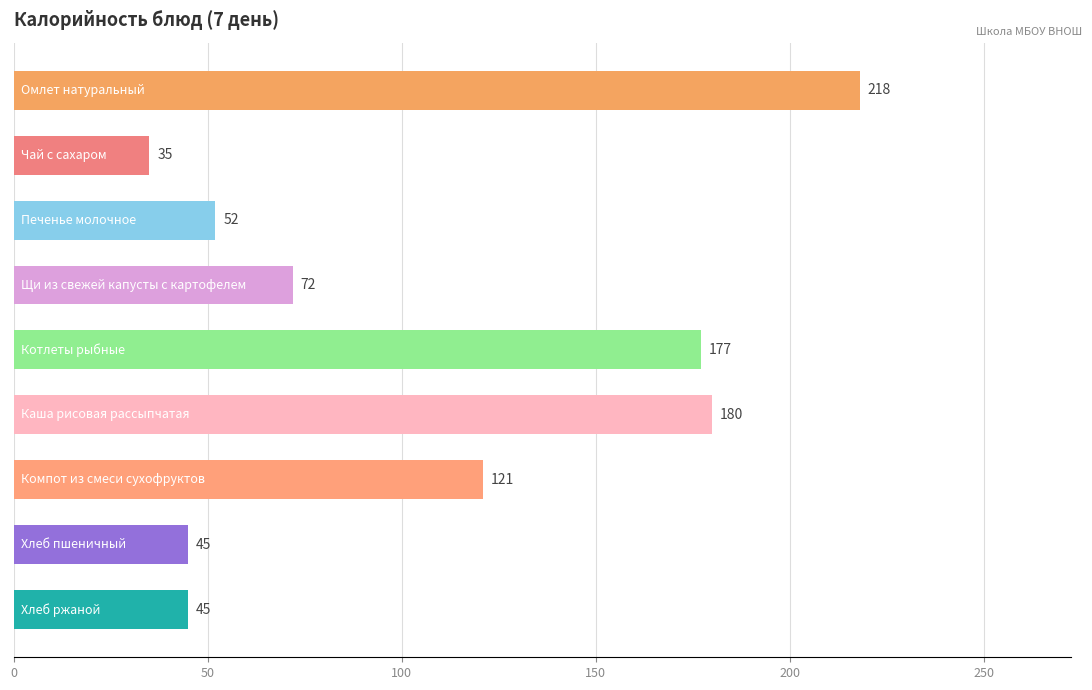

What is the average value?

105